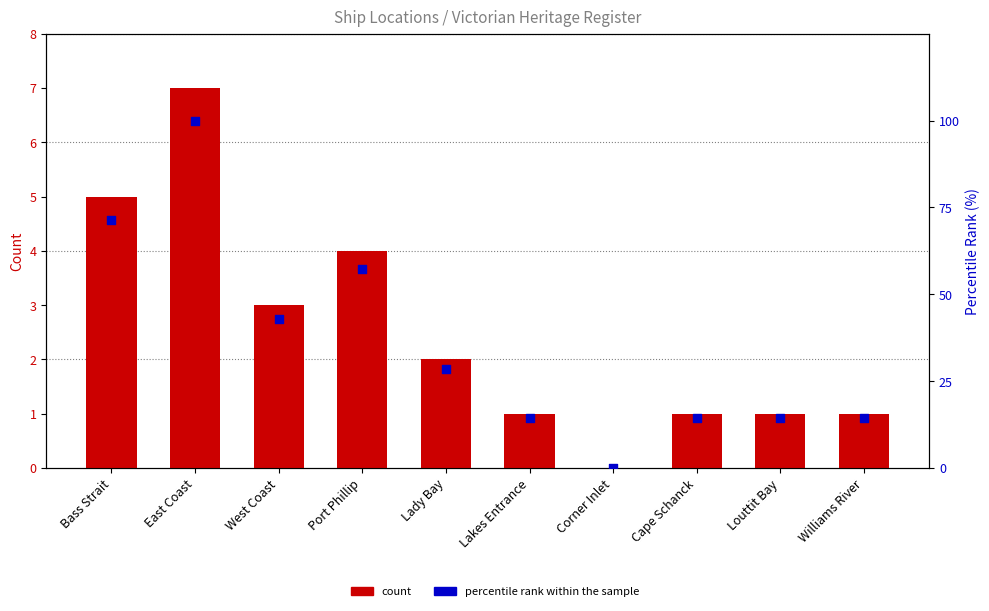

Which series has the widest spread of Y values?

percentile rank within the sample